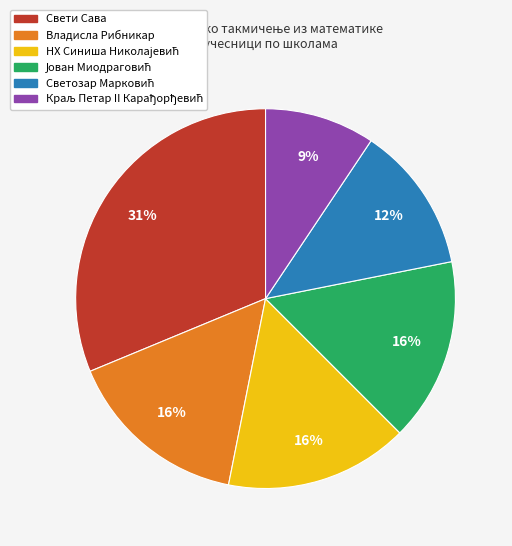

To the nearest percent, what is the difference between the largest and smallest slice percentages?

22%